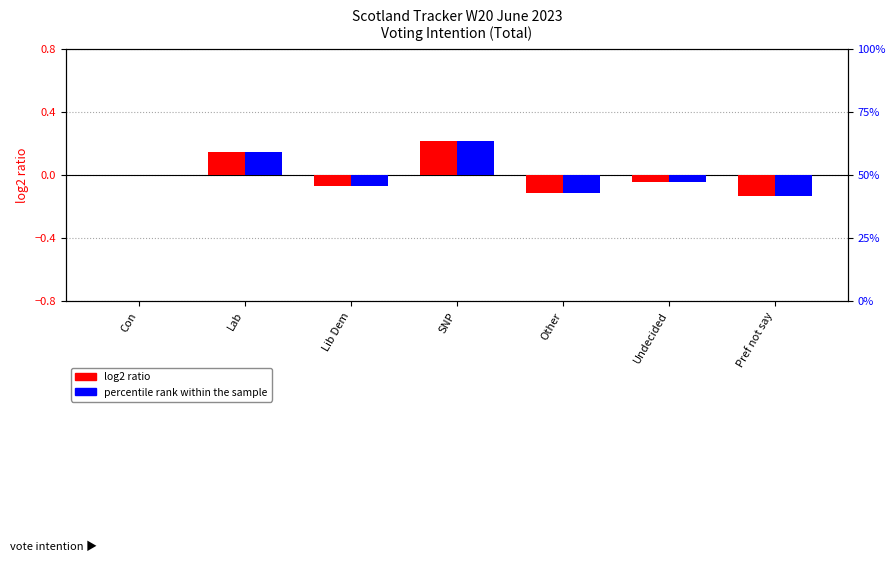

How many data points does each series have?

7